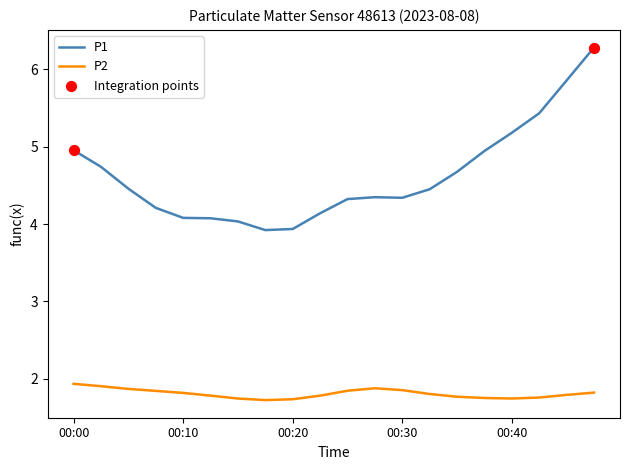

Which series has the largest total across all categories?

P1